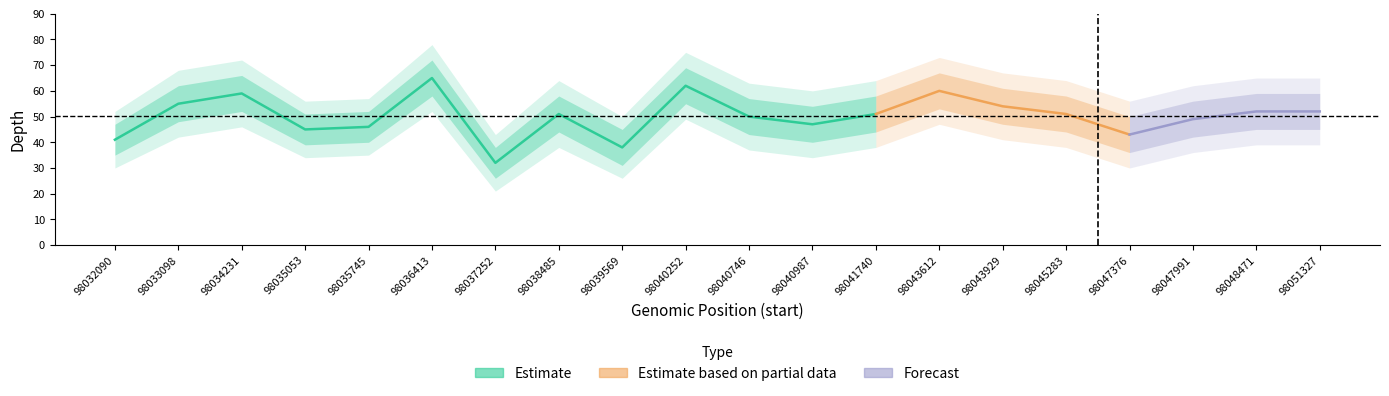

What is the value of the depth_lower point at the 17th from the left?

36